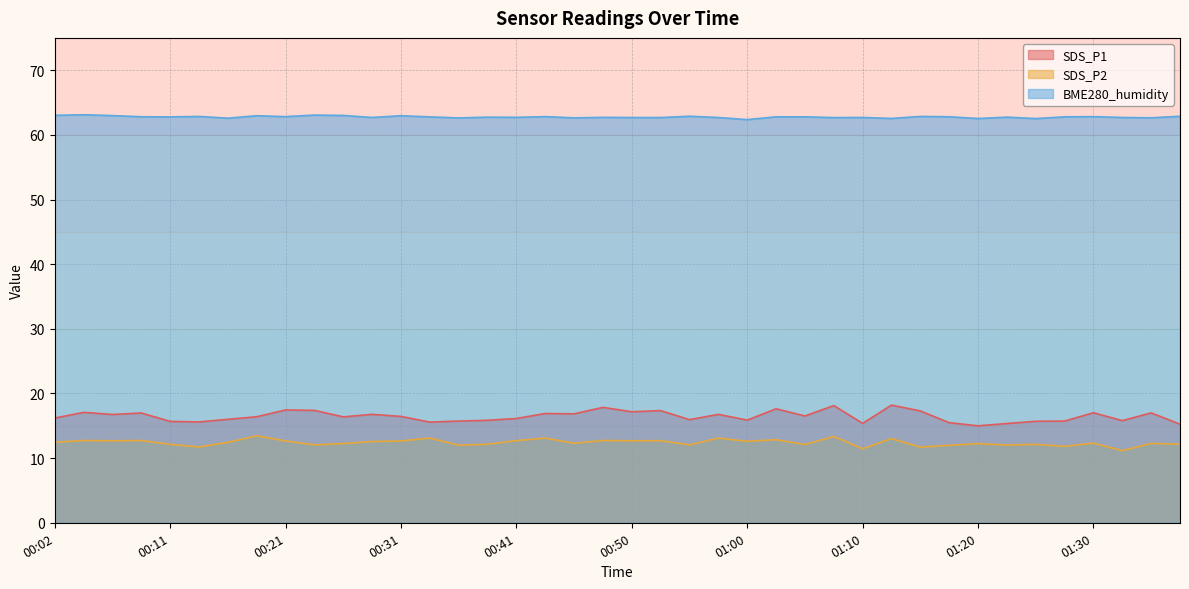

What is the label of the 12th point from the right?

01:10